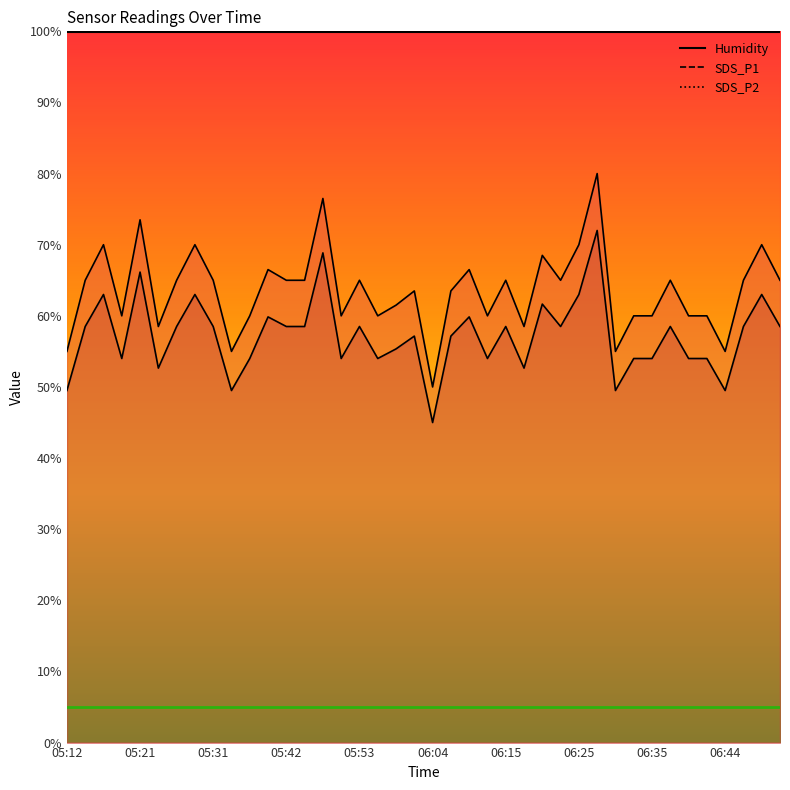

What is the sum of the SDS_P2 values at 06:01 and 06:10?

117.0